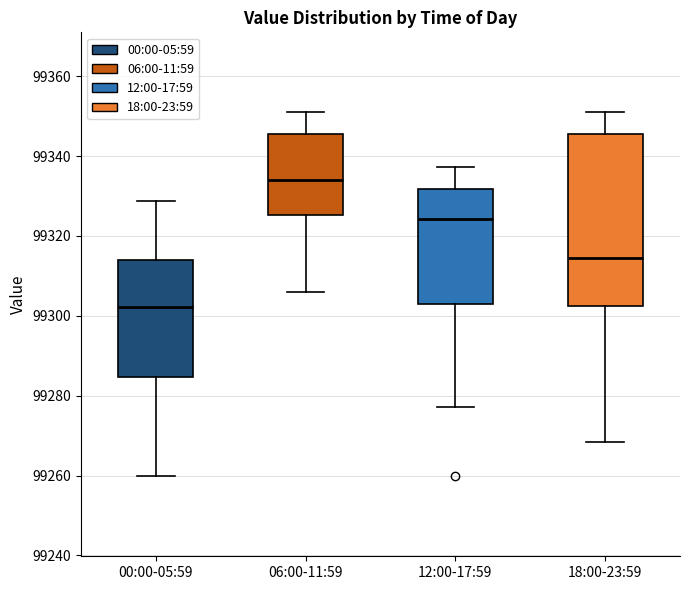

Reading left to right, transcribe this box plot: for each box, give where its median line is, the range the box spans, and where its two whiskers end, as read against the y-axis. The values are not printed on the chart, so give them approximately, as read against the axis.

00:00-05:59: median 99302, box 99284 to 99314, whiskers 99260 to 99328
06:00-11:59: median 99334, box 99326 to 99346, whiskers 99306 to 99352
12:00-17:59: median 99324, box 99302 to 99332, whiskers 99278 to 99338
18:00-23:59: median 99314, box 99302 to 99346, whiskers 99268 to 99352